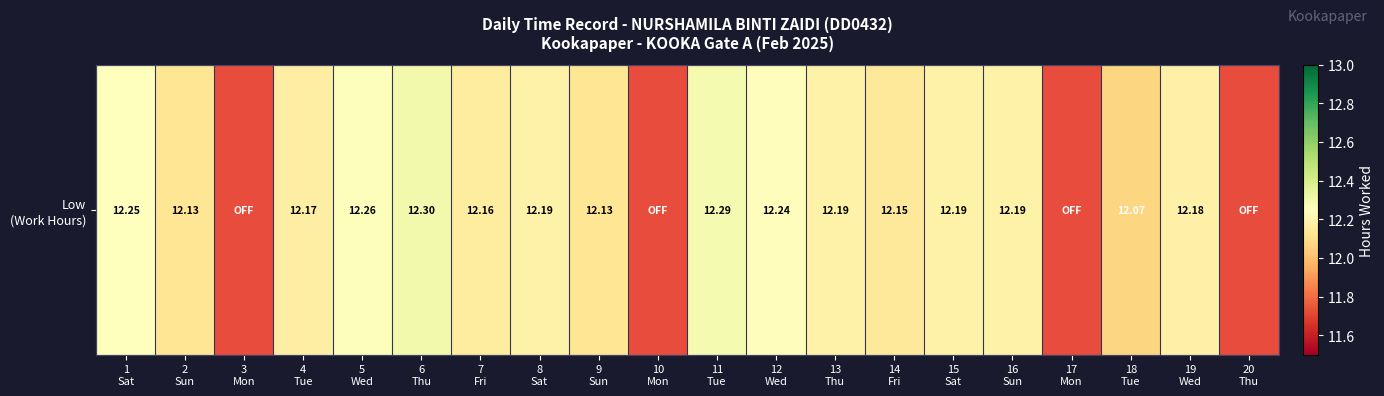

Which label corresponds to the largest value in the chart?

6
Thu